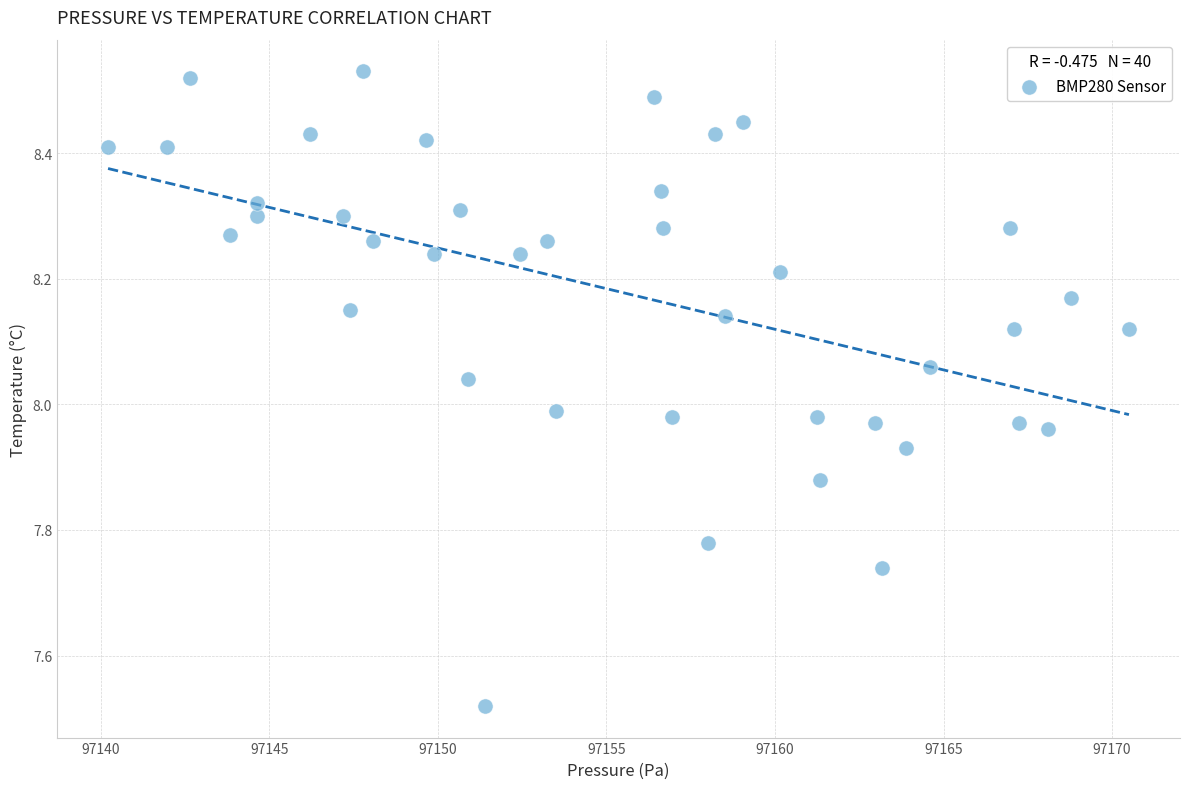

What is the range of X values (max minus min)?

30.3